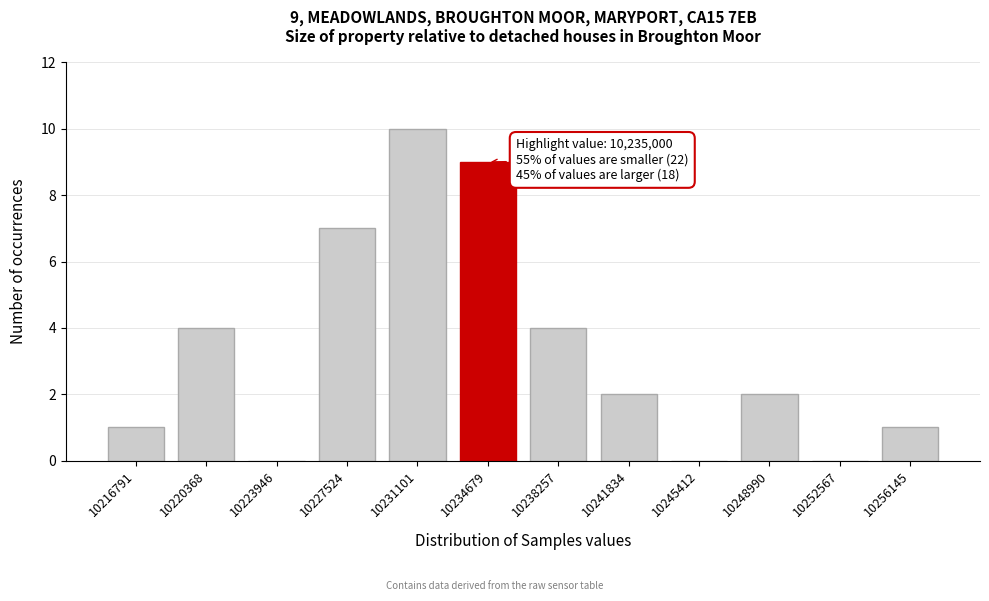

What is the sum of the values at 10227524 and 10241834?

9